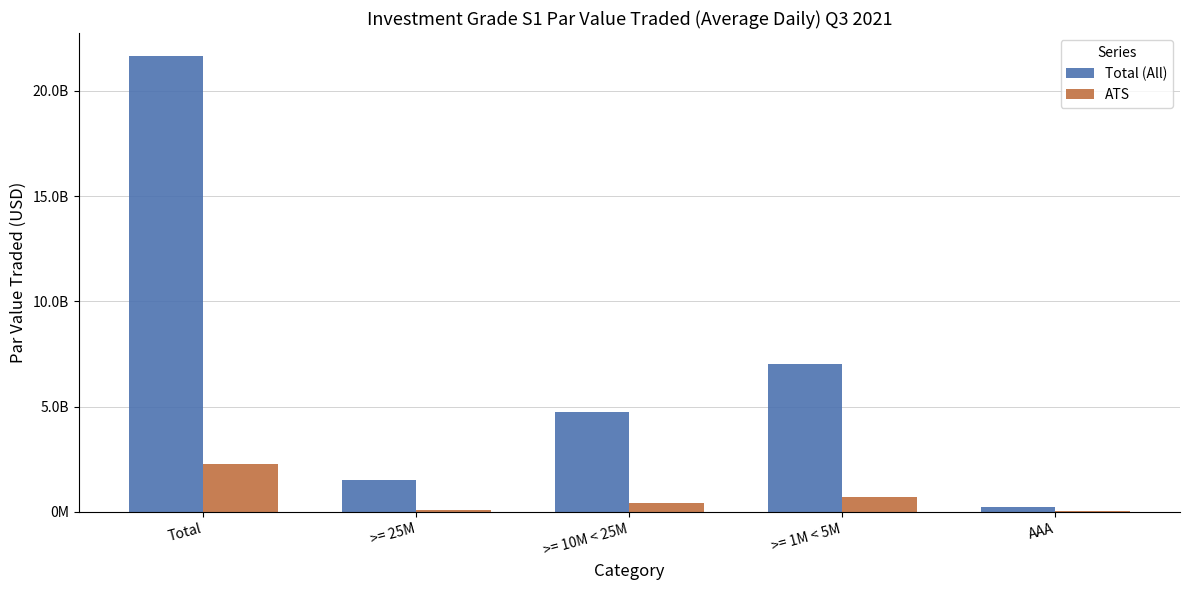

The ATS series shows 2292649426.8 at Total. True or false?

True